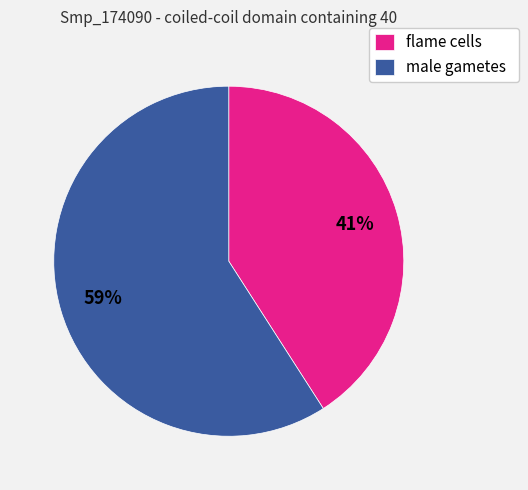

What is the majority slice?

male gametes